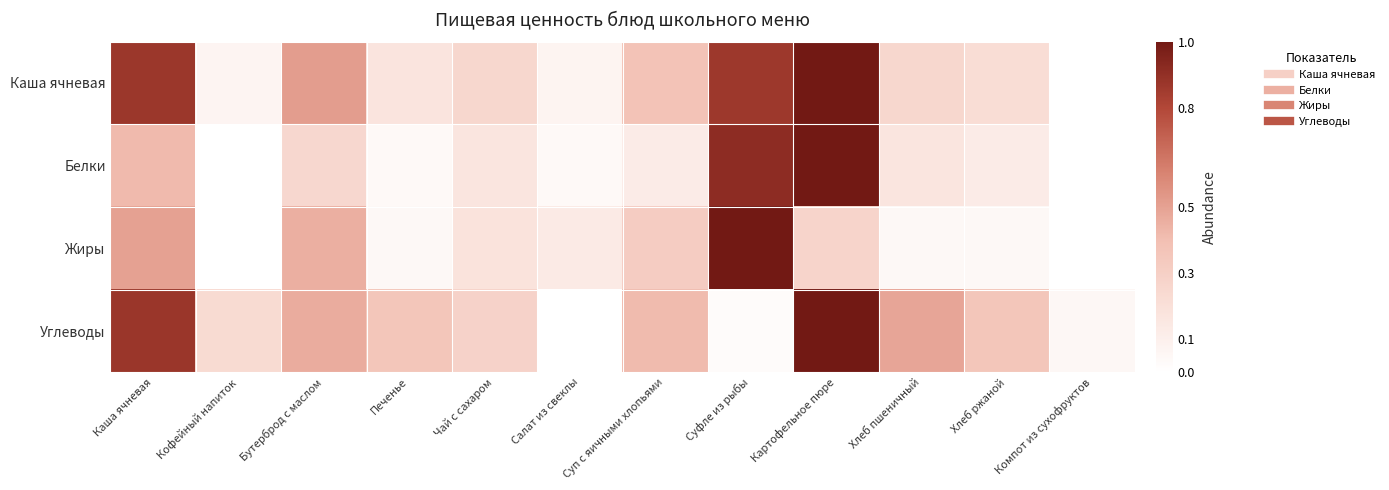

Which has a higher value, Суфле из рыбы or Картофельное пюре?

Картофельное пюре